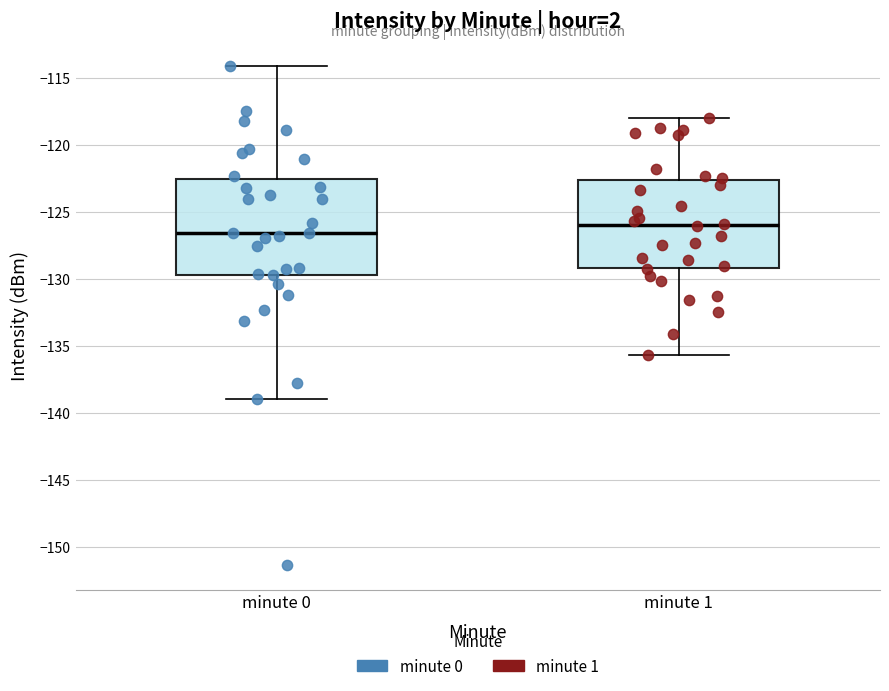

Which box has the highest median line?

minute 1